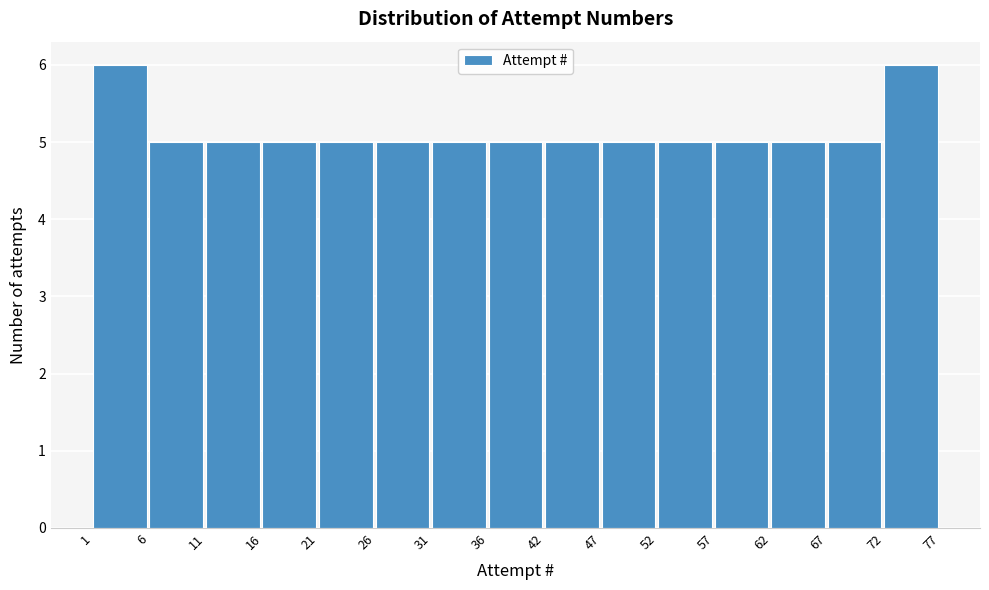

Reading left to right, list every bar in this chart as the range it spans on the x-axis followed by its height. The values are not printed on the chart, so give them approximately, as read against the axis.

1 to 6: 6
6 to 11: 5
11 to 16: 5
16 to 21: 5
21 to 26: 5
26 to 31: 5
31 to 36: 5
36 to 42: 5
42 to 47: 5
47 to 52: 5
52 to 57: 5
57 to 62: 5
62 to 67: 5
67 to 72: 5
72 to 77: 6